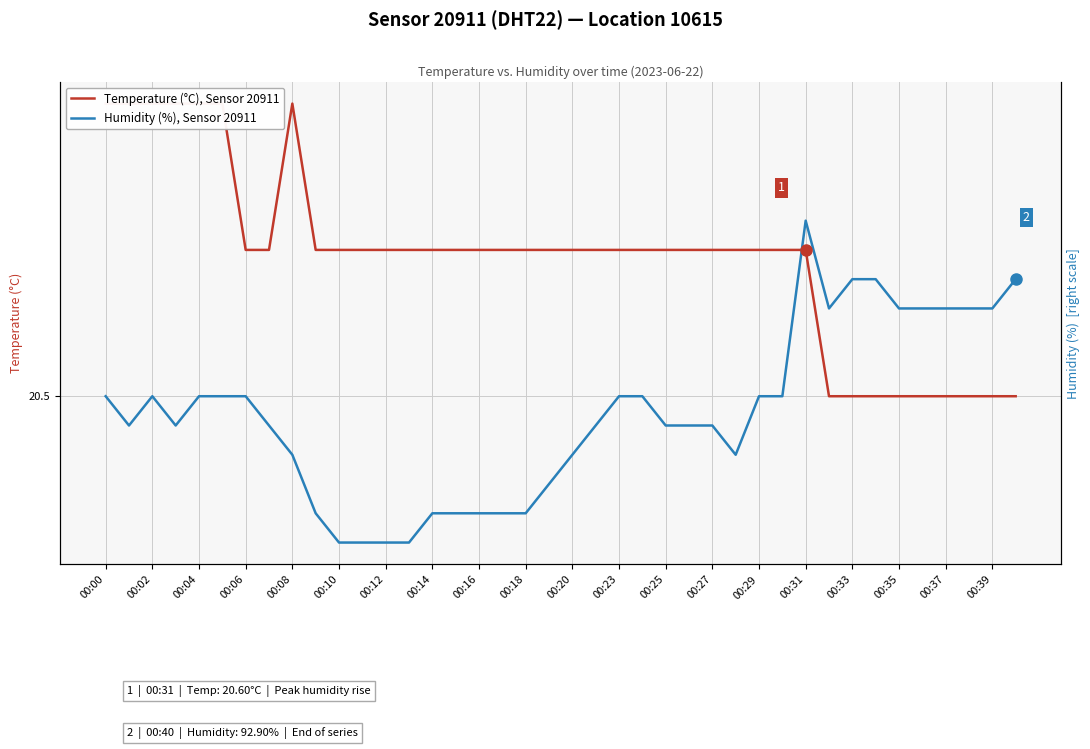

Does the chart display data point markers on the line(s)?

No